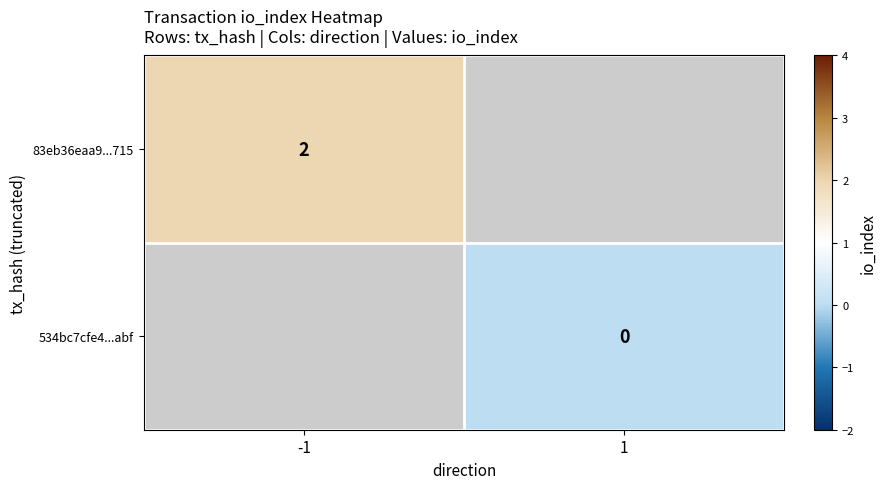

Is it true that 83eb36eaa9...715 equals 1 at -1?

False